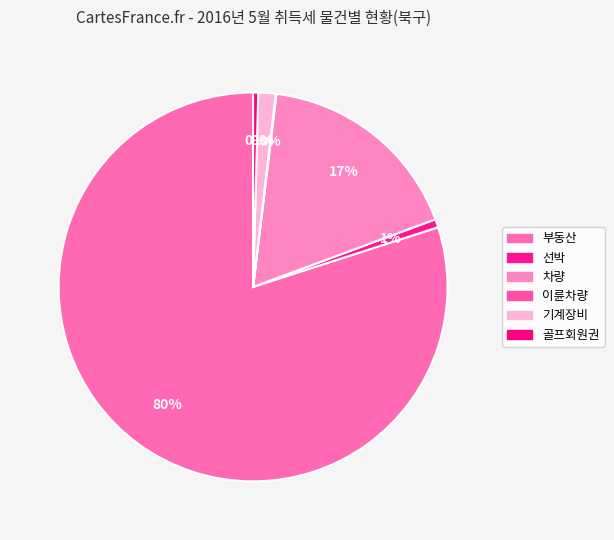

Which has a higher value, 선박 or 기계장비?

기계장비